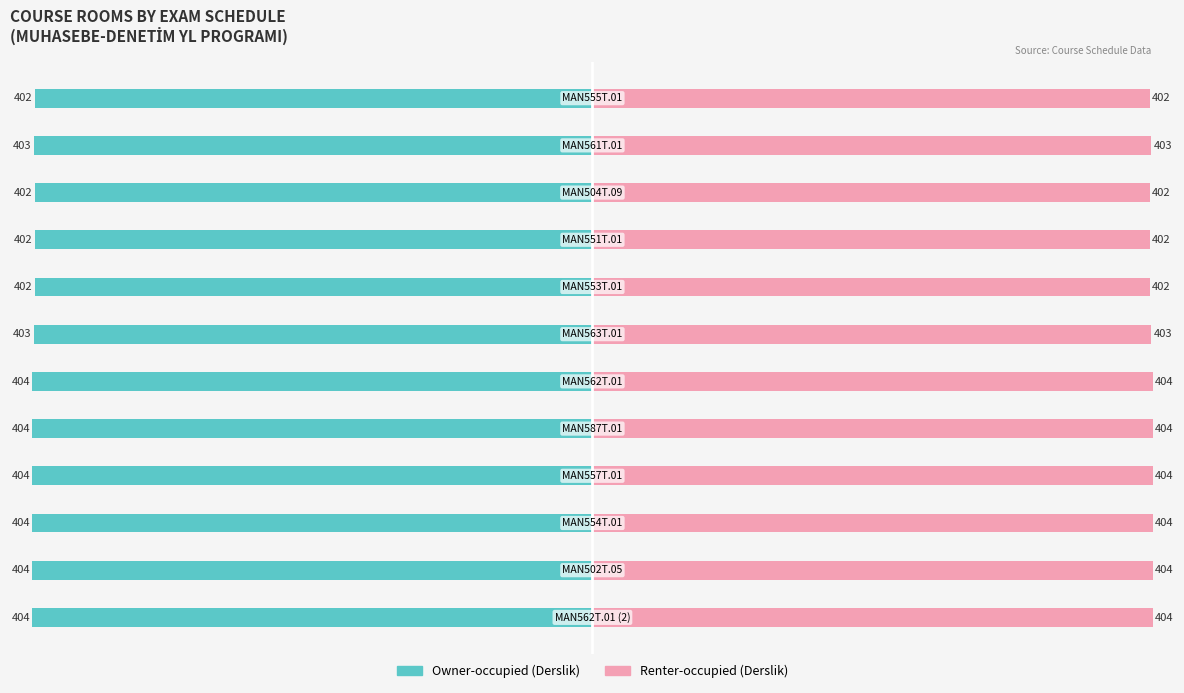

Which series has the largest total across all categories?

Renter-occupied